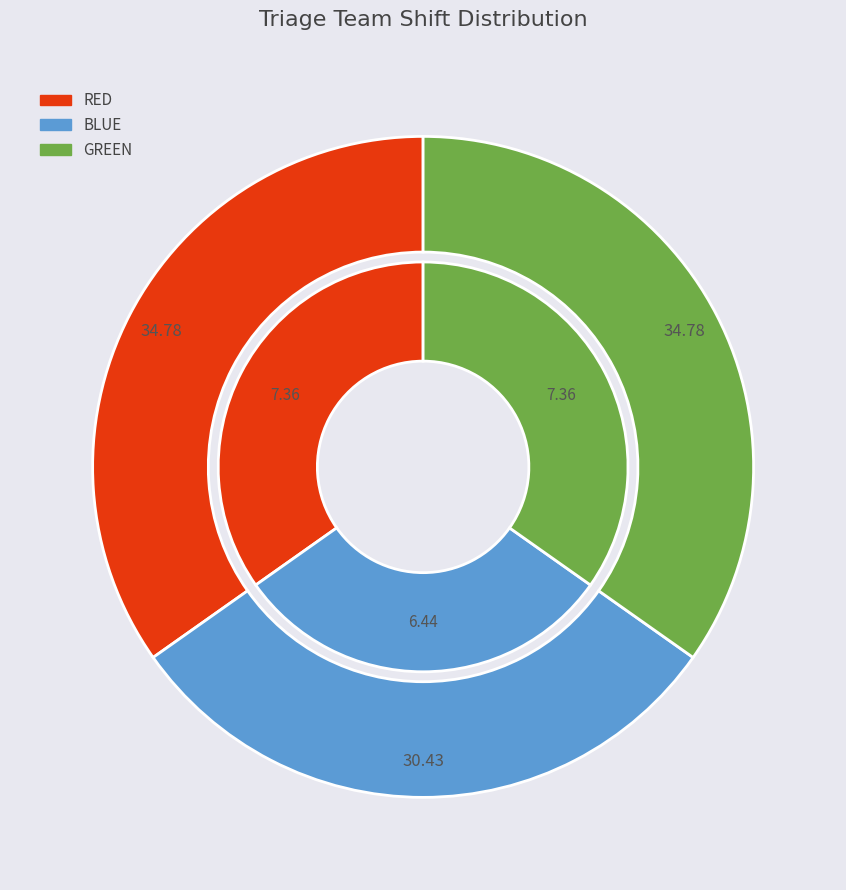

What portion of the pie excludes BLUE?

69.6%